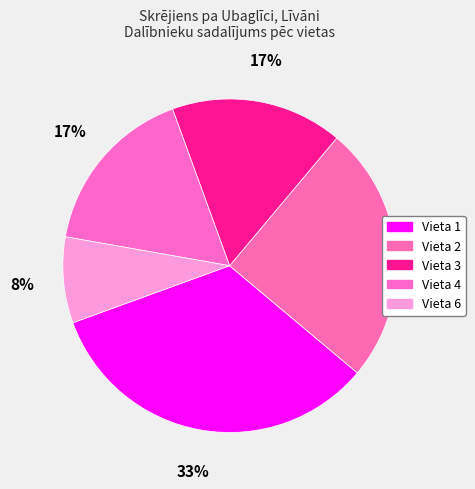

What is the smallest slice in the pie chart?

Vieta 6